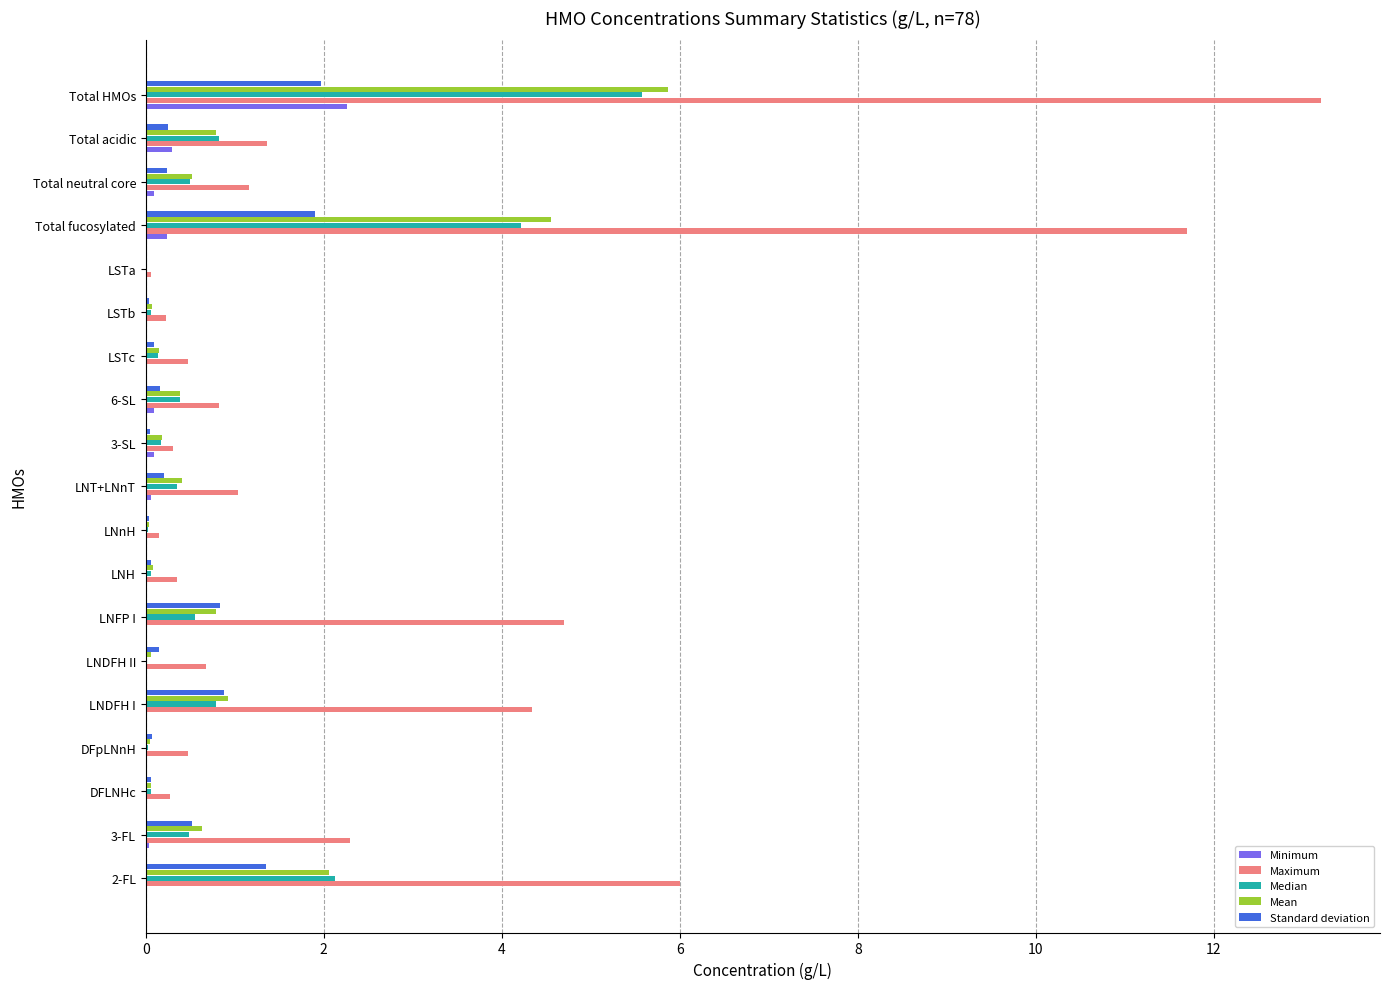

Count the number of data series in this chart.

5